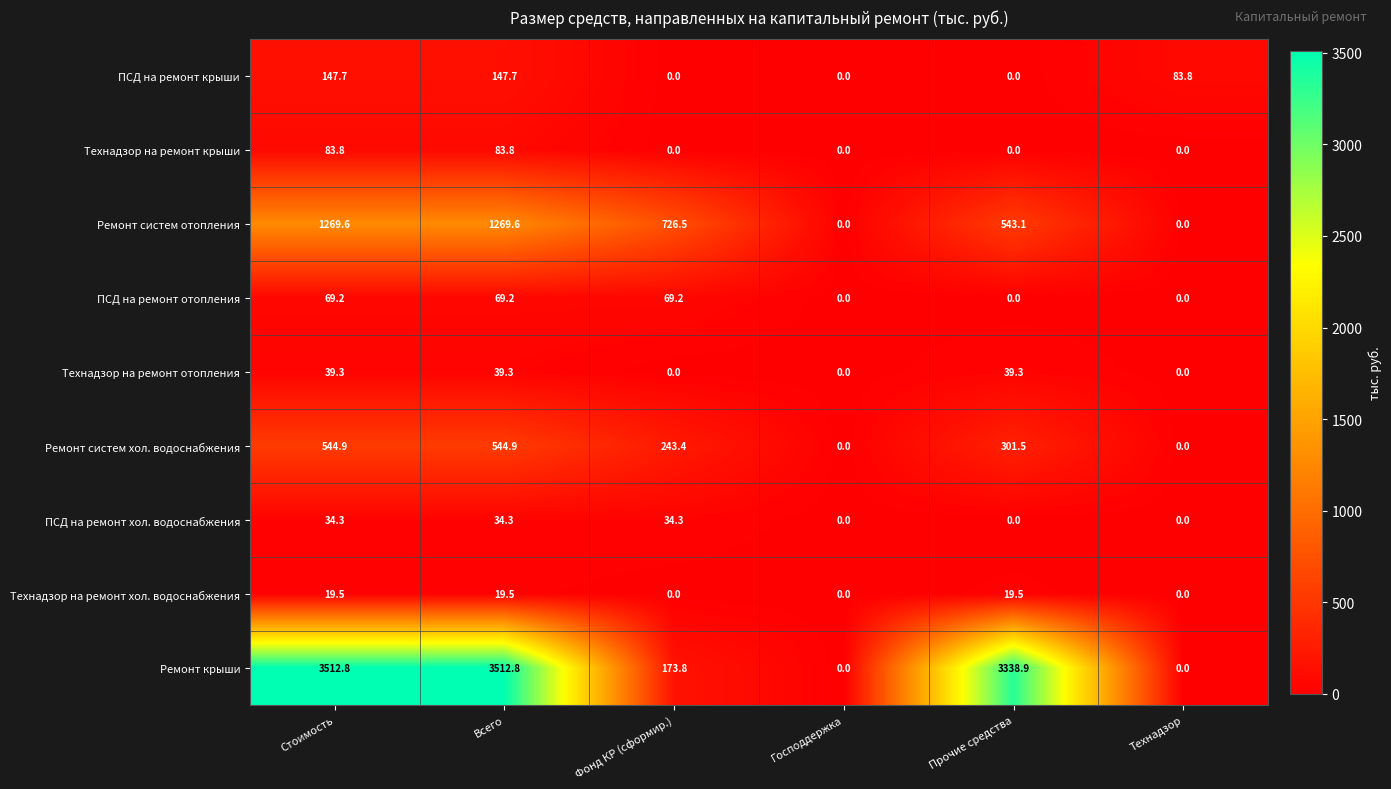

True or false: Технадзор на ремонт крыши has a value of 43.1 at Господдержка.

False